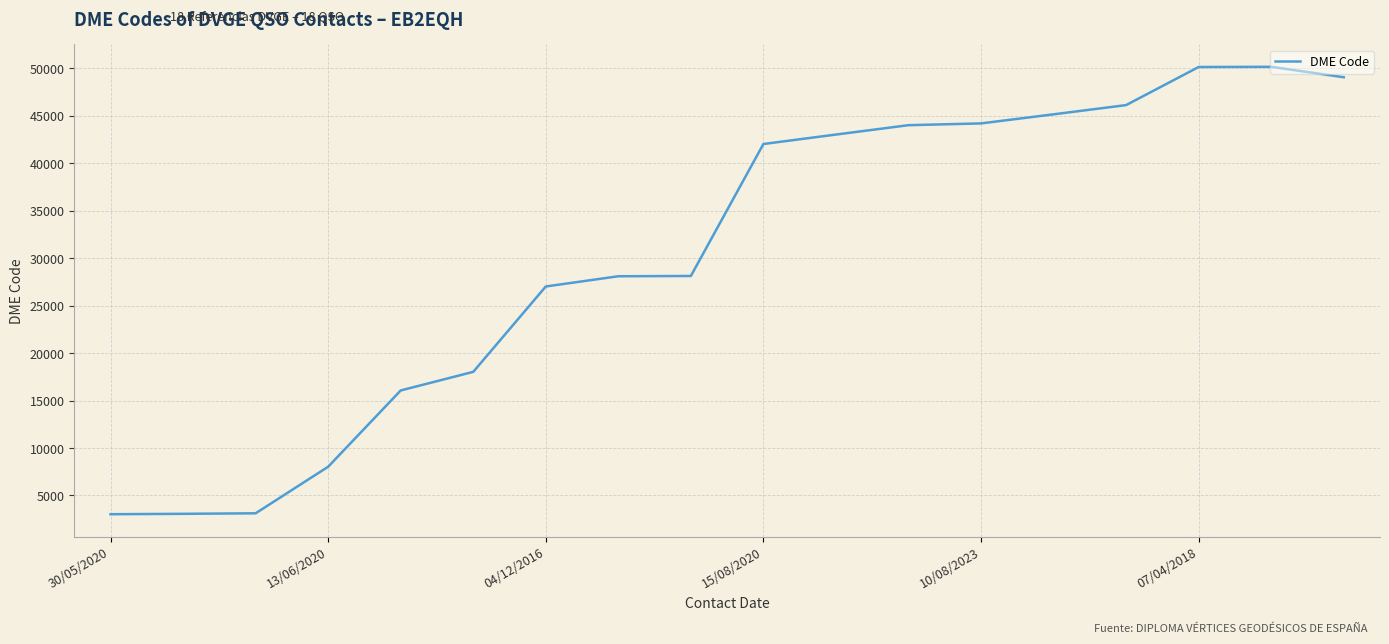

What is the minimum value shown in the chart?

3023